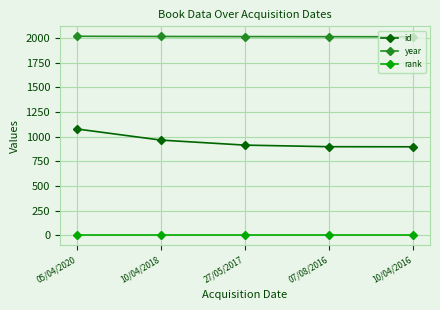

At which label does id first exceed 915?

05/04/2020